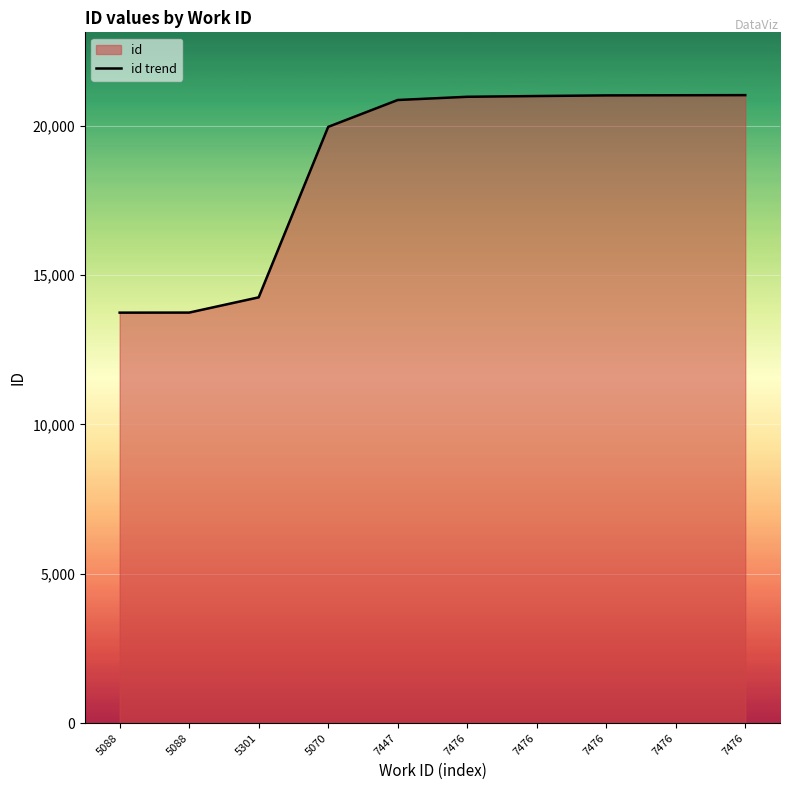

True or false: there are more than 1 points higher than both neighbors.

False